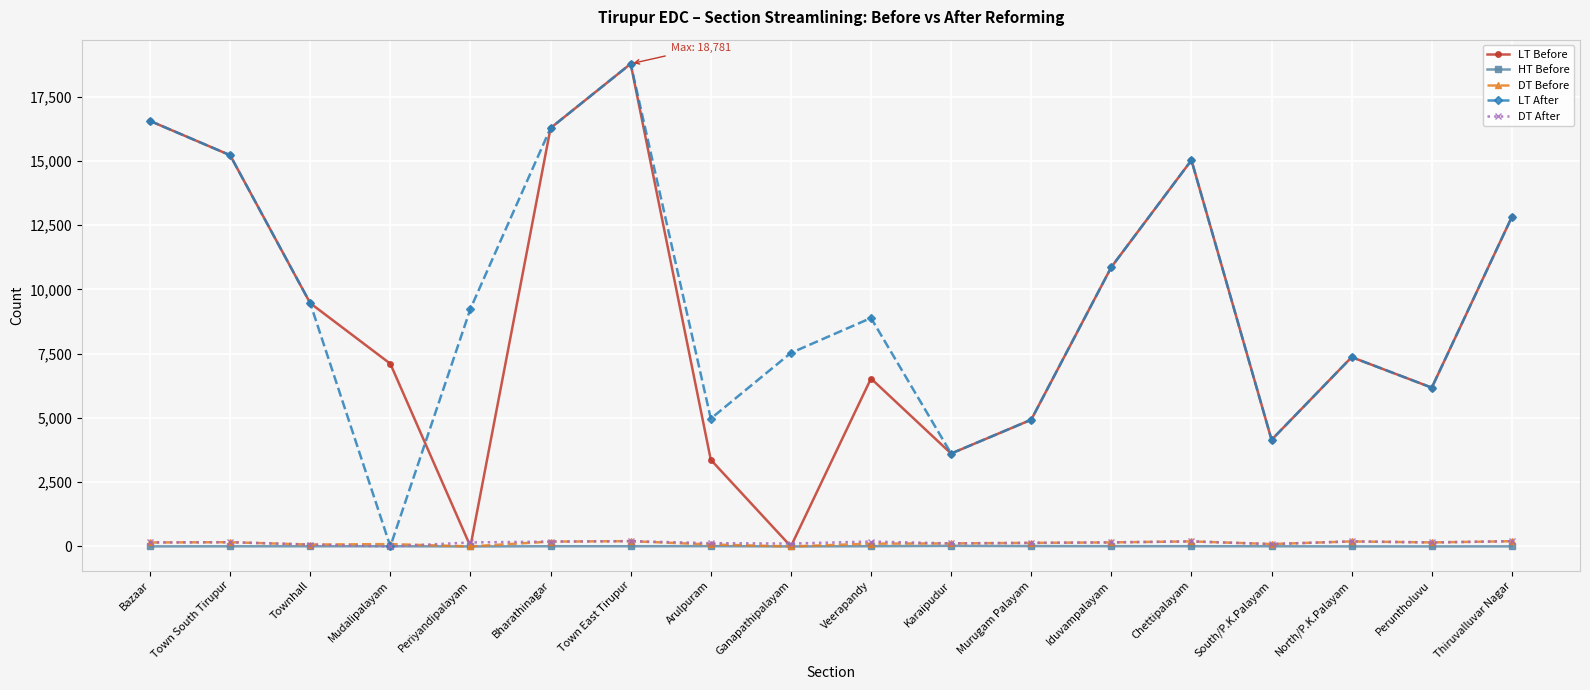

How many values in the LT After series are below 9249?

9